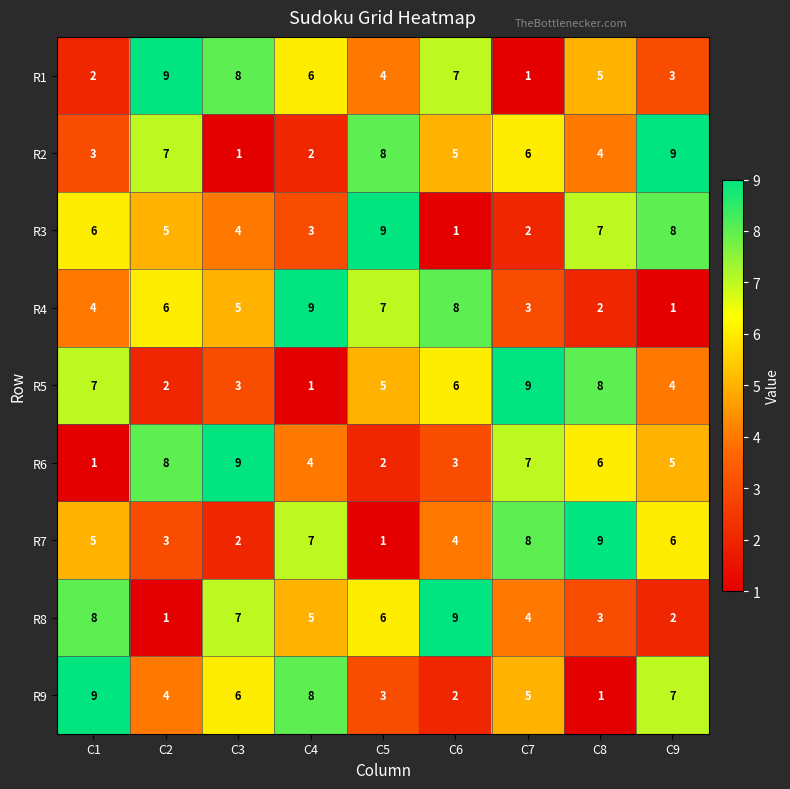

The value of R5 at C7 is 16. True or false?

False